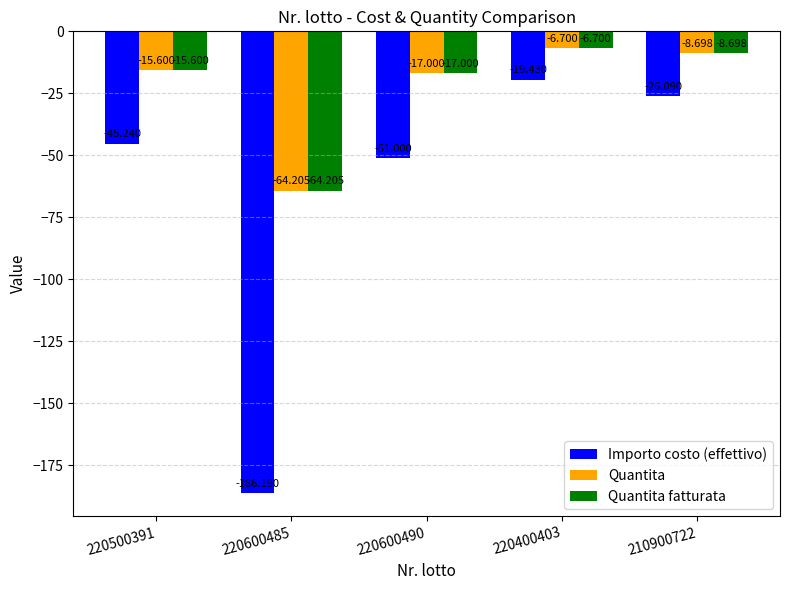

How many values in the Quantita fatturata series are below -15?

3